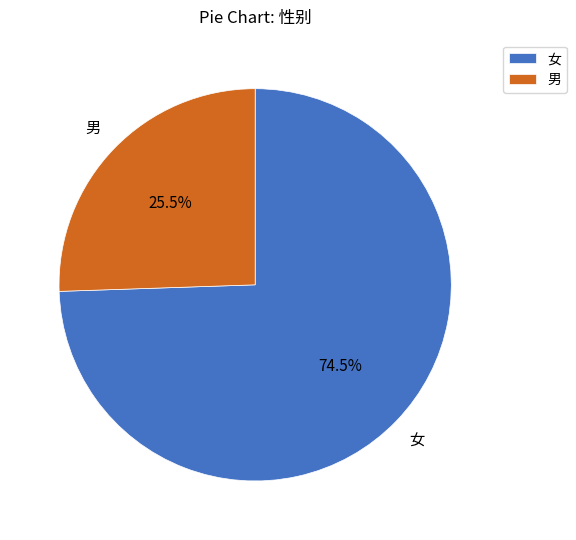

The 女 slice represents 67% of the pie. True or false?

False